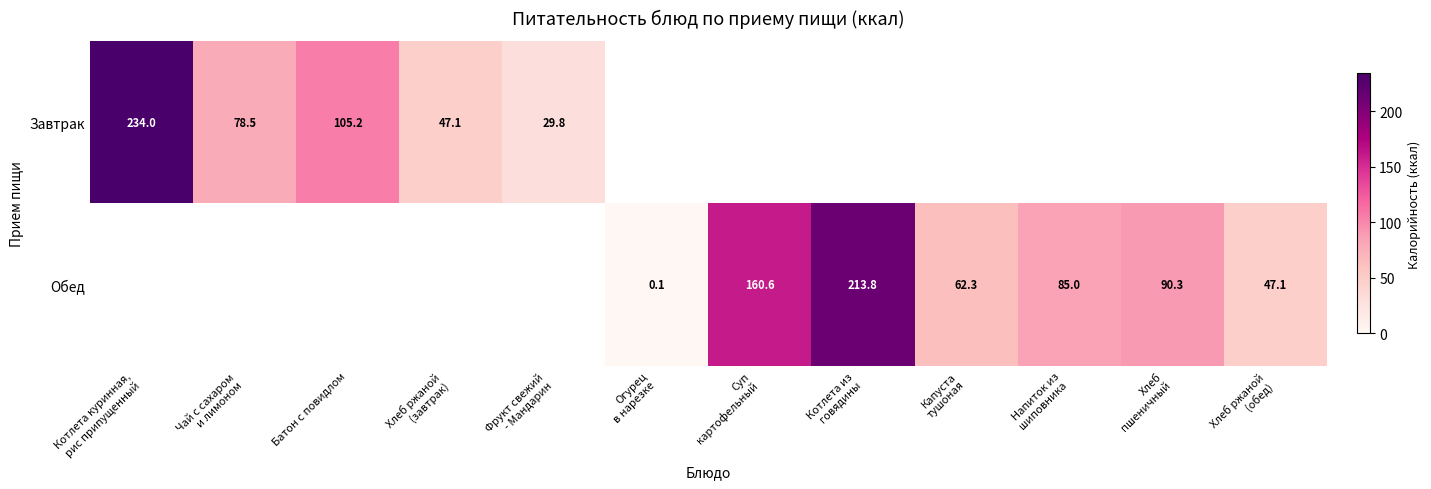

Is it true that Завтрак equals 105.2 at Батон с повидлом?

True